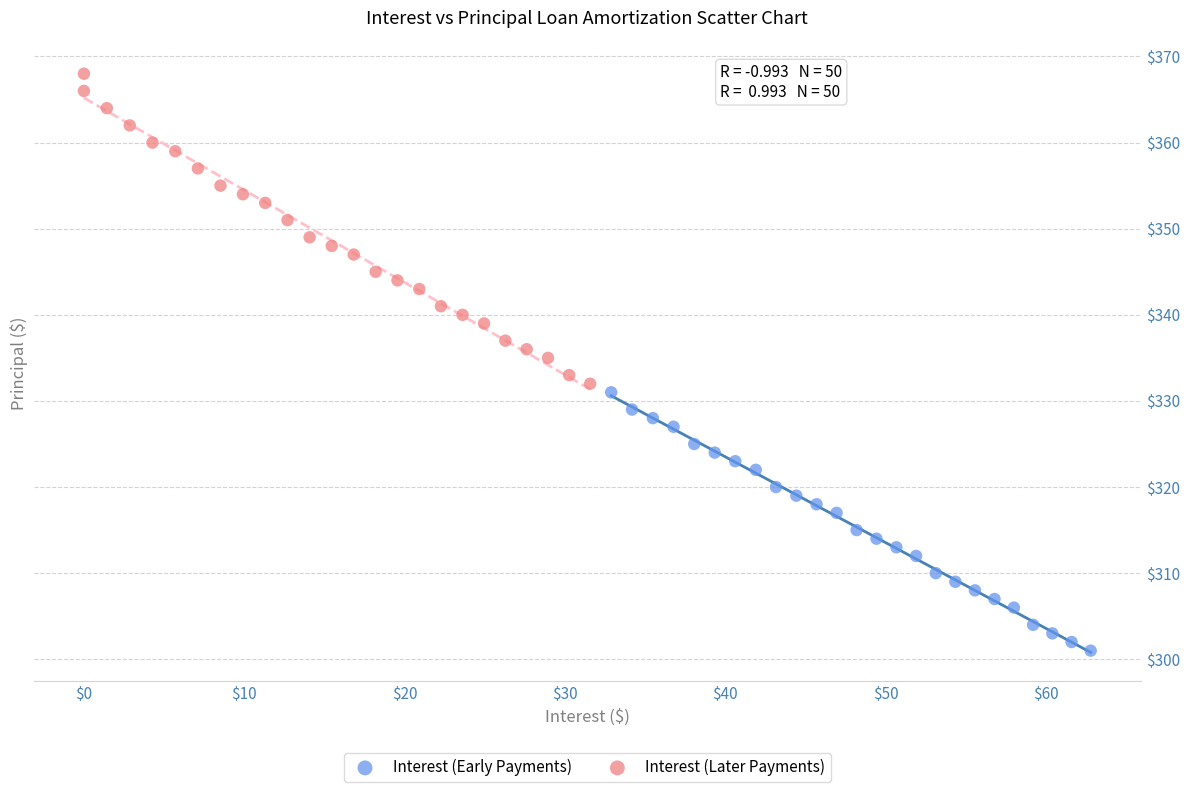

Which series contains the lowest Y value?

Interest (Early Payments)